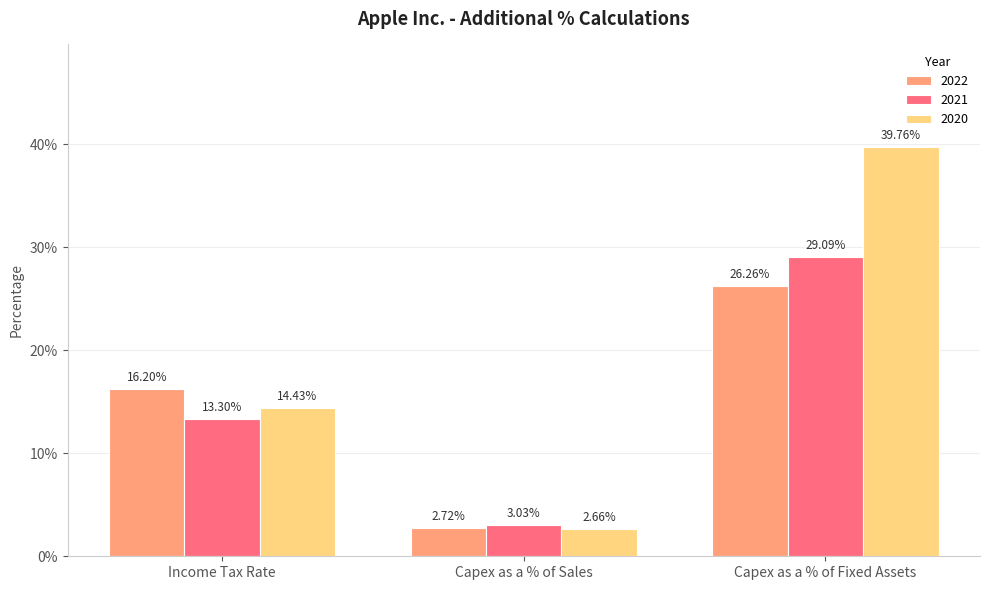

Reading right to left, list all the values displayed in this chart.

2022: Capex as a % of Fixed Assets=0.3	Capex as a % of Sales=0.0	Income Tax Rate=0.2
2021: Capex as a % of Fixed Assets=0.3	Capex as a % of Sales=0.0	Income Tax Rate=0.1
2020: Capex as a % of Fixed Assets=0.4	Capex as a % of Sales=0.0	Income Tax Rate=0.1